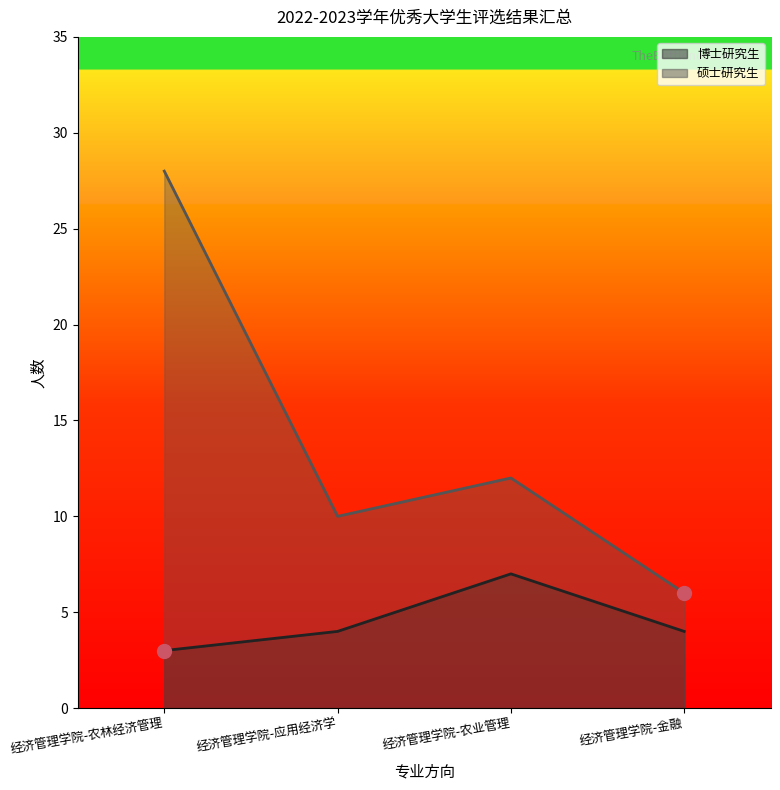

At how many categories does at least one series exceed 23?

1